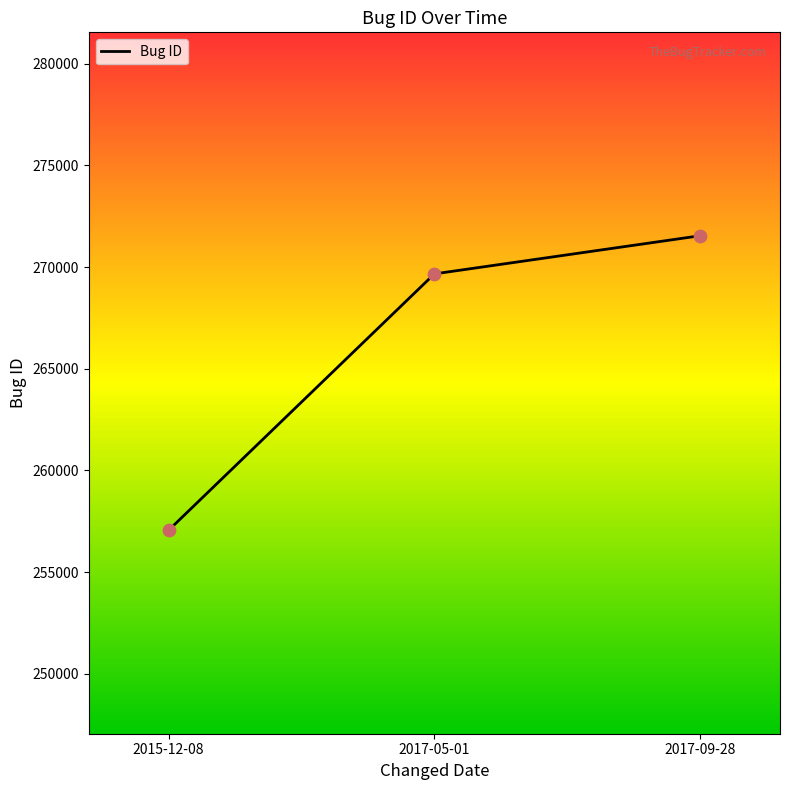

Between 2015-12-08 and 2017-05-01, which is larger?

2017-05-01